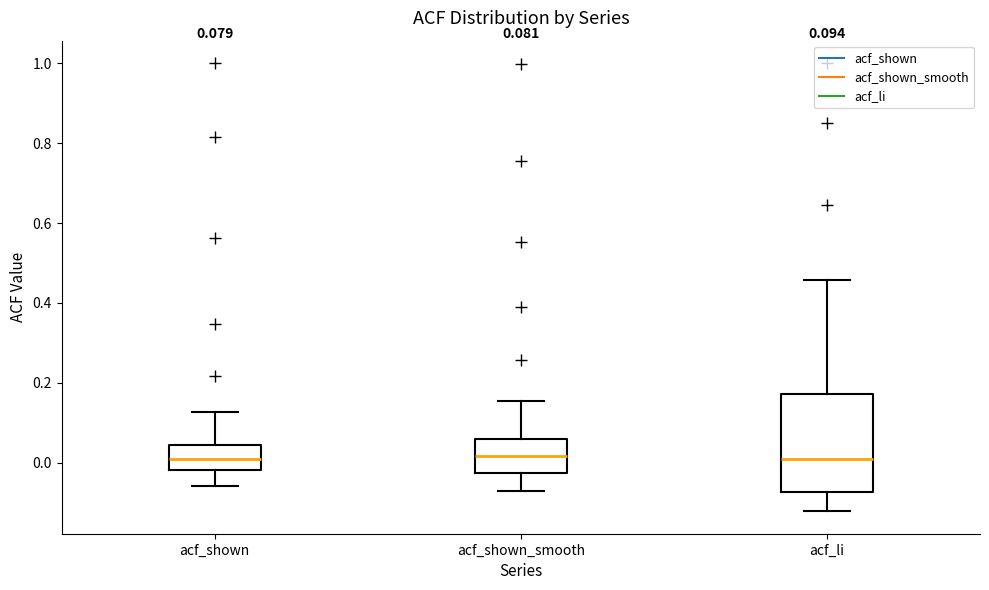

Which box is the tallest, from its lower edge to its upper edge?

acf_li